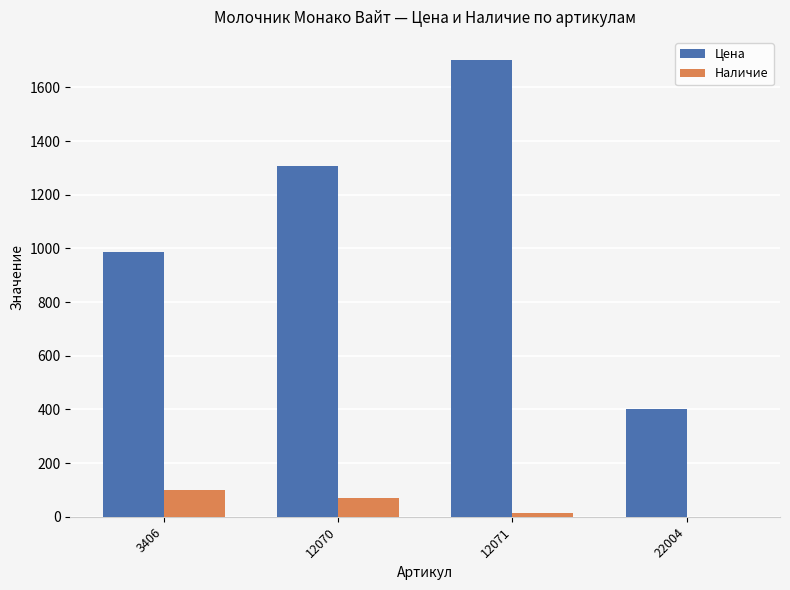

What is the sum of the Наличие values at 12071 and 22004?

15